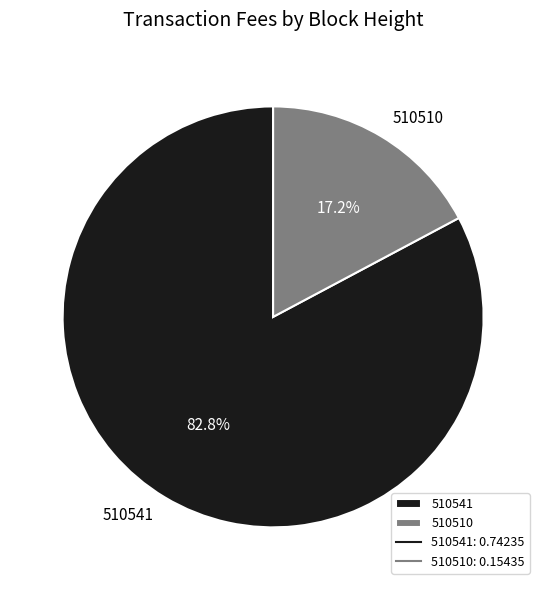

Which category has the smallest portion of the pie?

510510